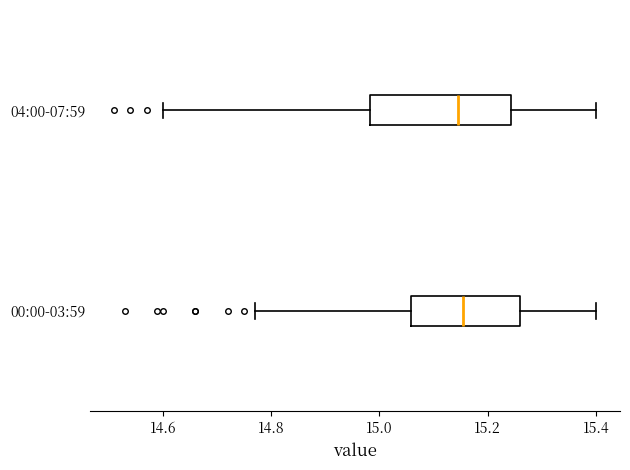

Reading bottom to top, transcribe this box plot: for each box, give where its median line is, the range the box spans, and where its two whiskers end, as read against the x-axis. The values are not printed on the chart, so give them approximately, as read against the axis.

00:00-03:59: median 15.16, box 15.06 to 15.26, whiskers 14.78 to 15.40
04:00-07:59: median 15.14, box 14.98 to 15.24, whiskers 14.60 to 15.40